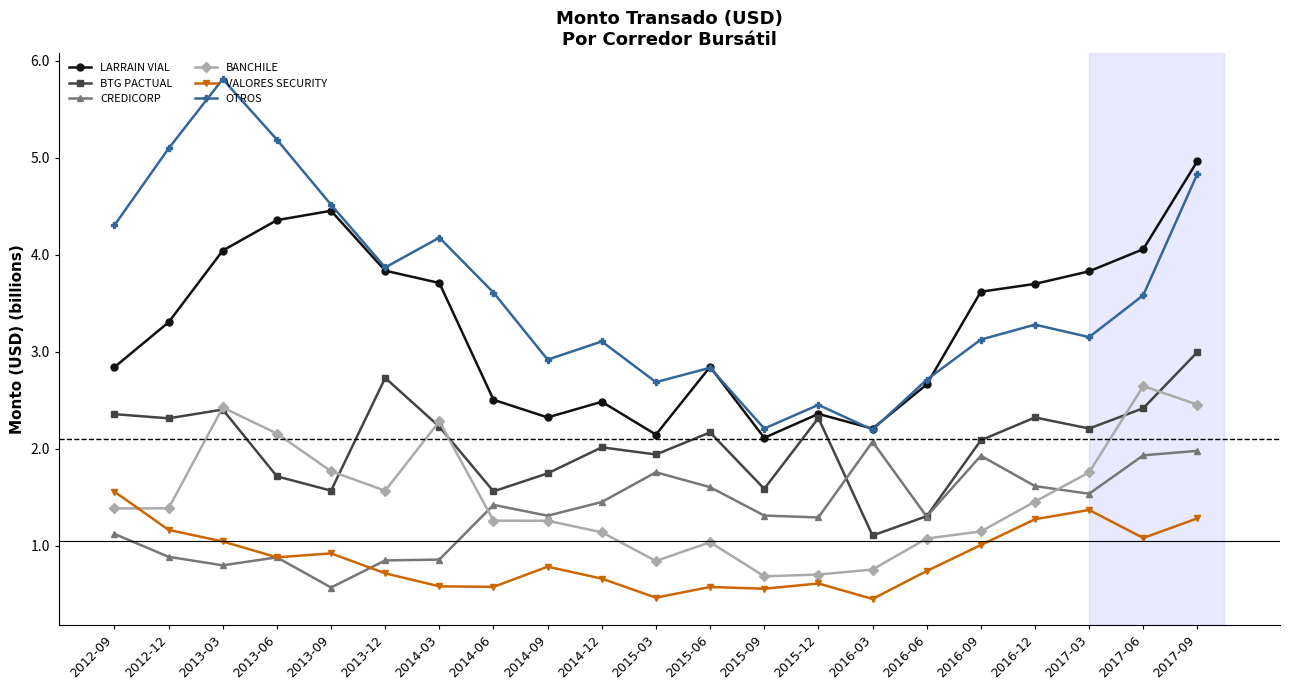

After their last crossing, which series has the higher values: VALORES SECURITY or BANCHILE?

BANCHILE